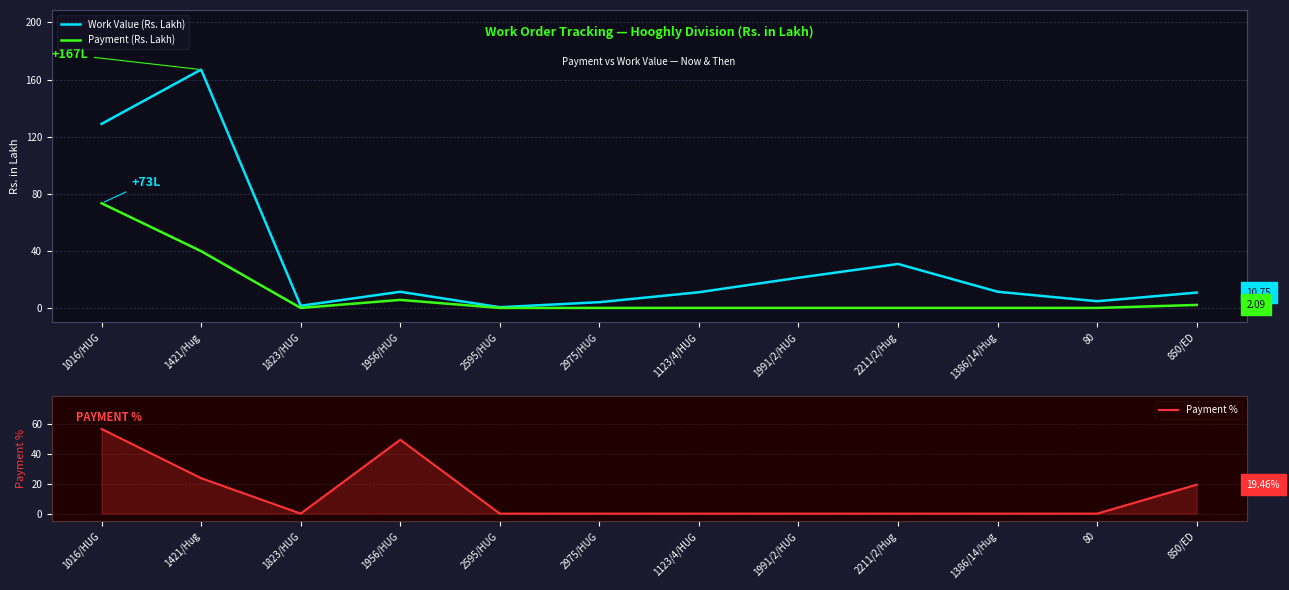

What is the label of the 6th point from the left?

2975/HUG